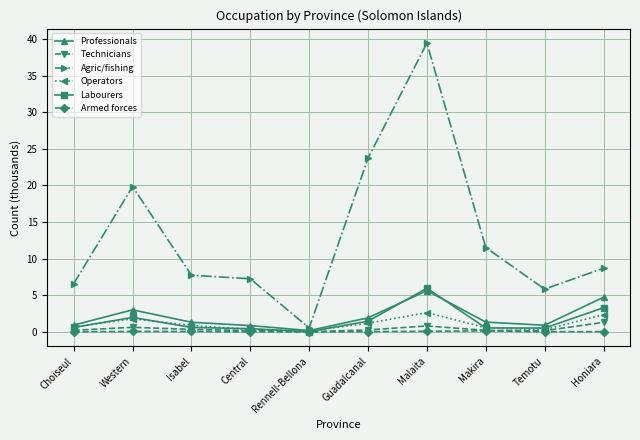

Is it true that Operators equals 0.9 at Isabel?

True